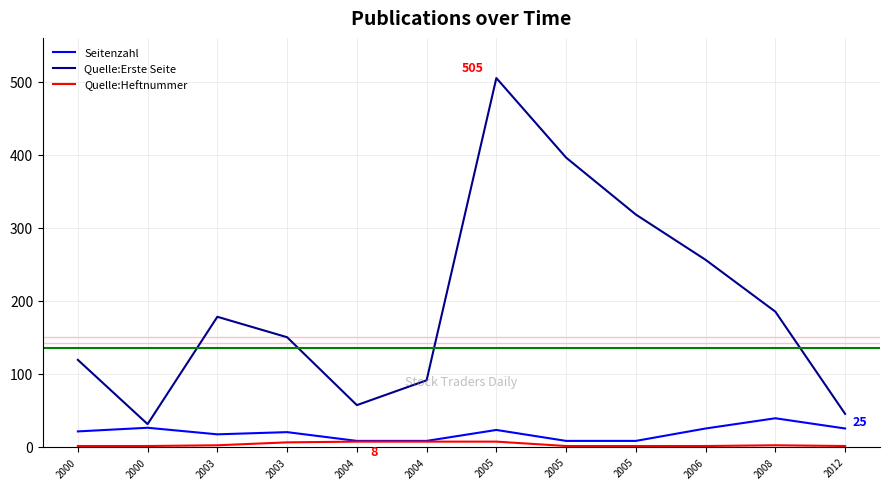

At which label does Seitenzahl reach its peak?

2008